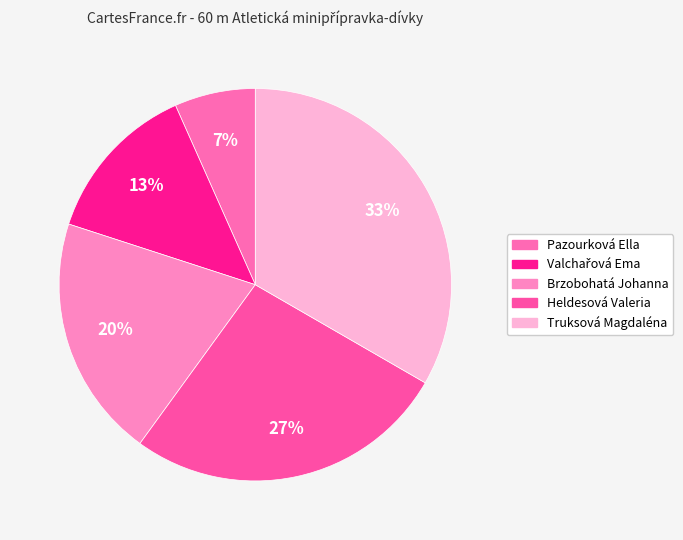

To the nearest percent, what percentage of the pie is Heldesová Valeria?

27%